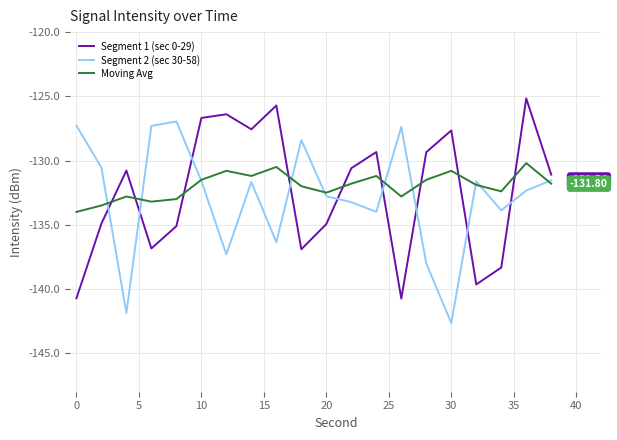

What is the sum of all Segment 2 (sec 30-58) values?

-2656.7